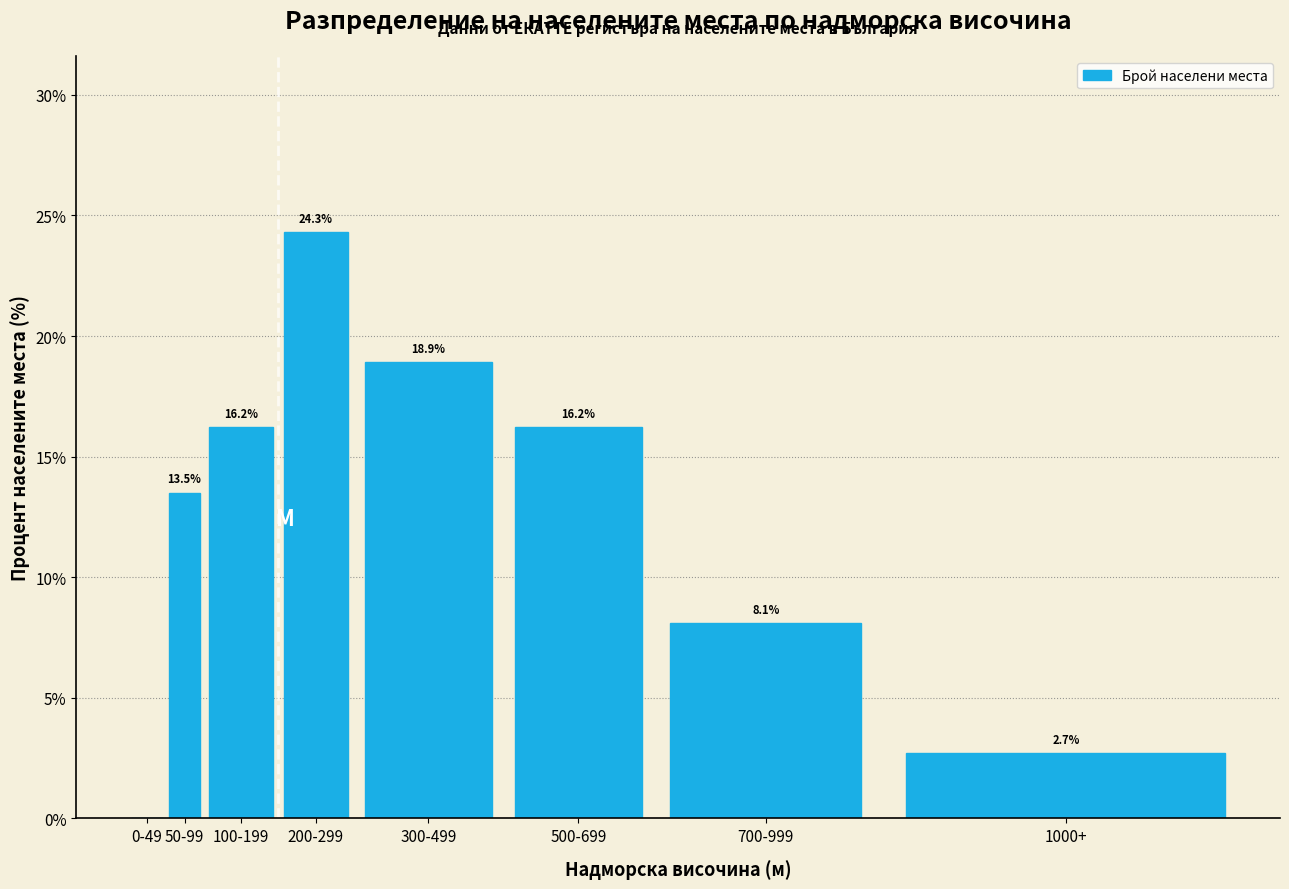

What is the sum of the values at 50-99 and 500-699?

29.7